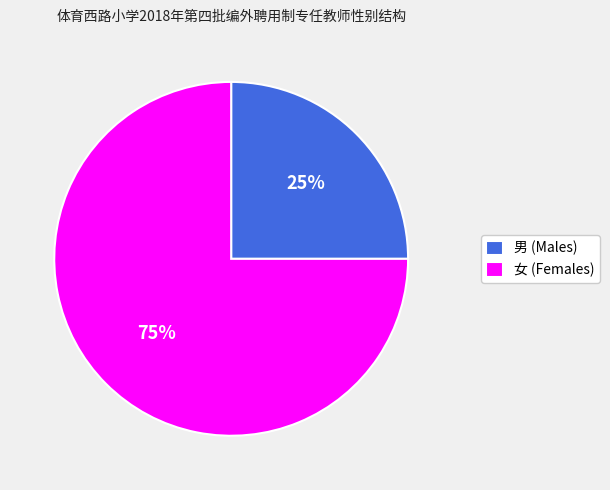

What is the ratio of the value at 女 to the value at 男?

3.0